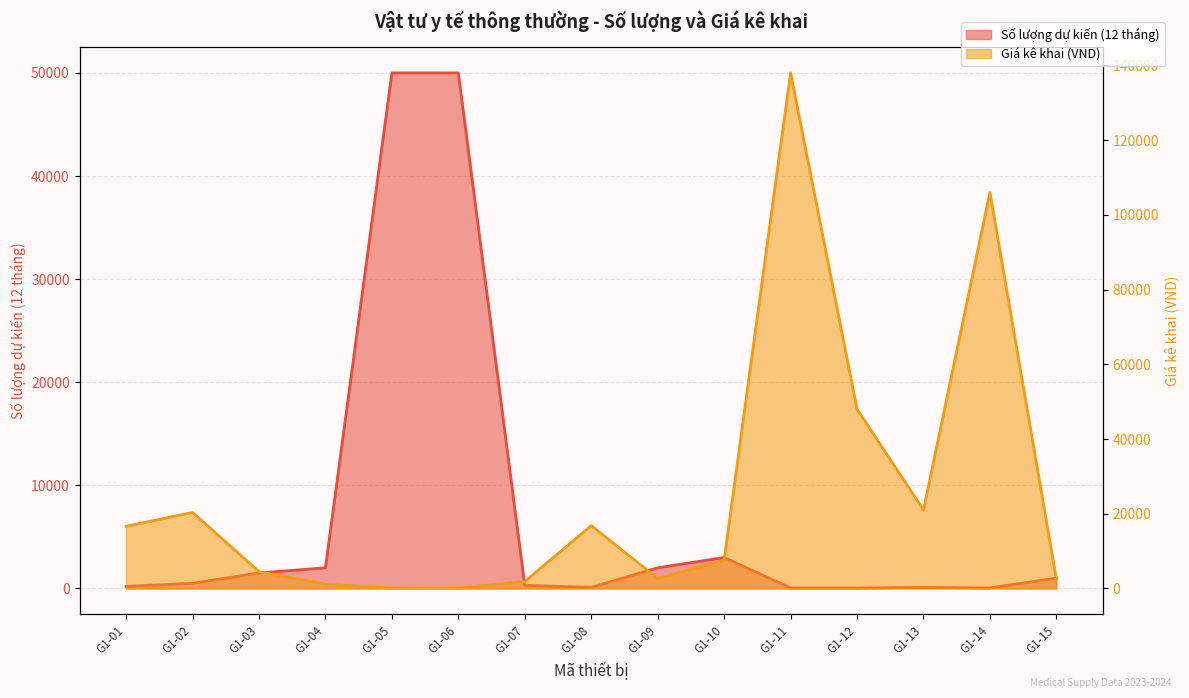

What is the difference between the maximum and minimum values in the Số lượng dự kiến (12 tháng) series?

49950